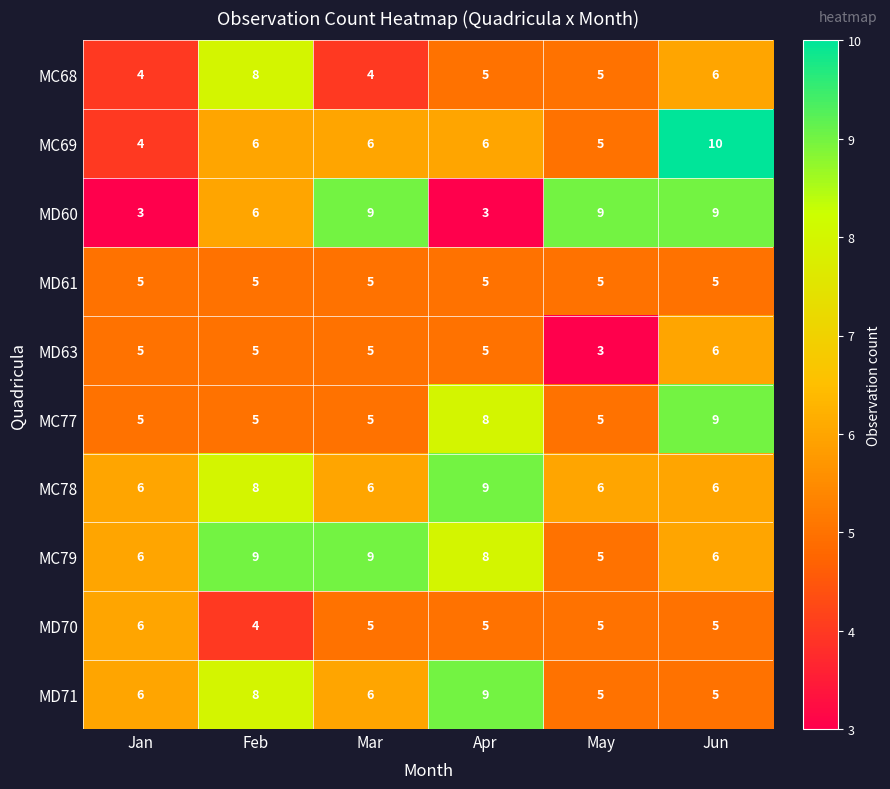

At which category is the sum across all series the highest?

Jun